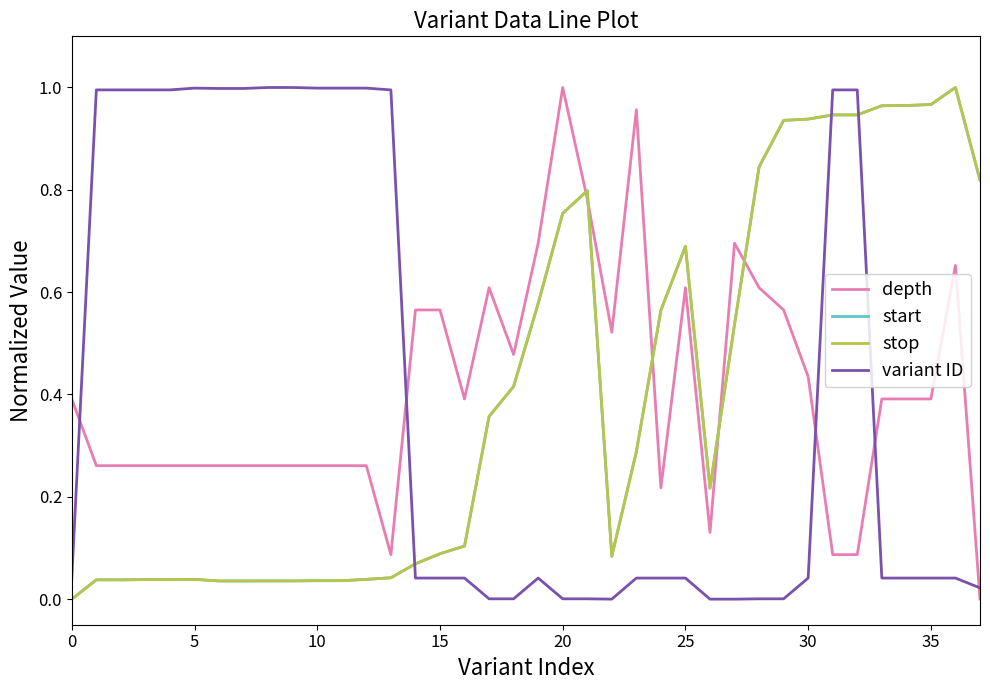

Which series ends up on top after the final intersection of stop and depth?

stop